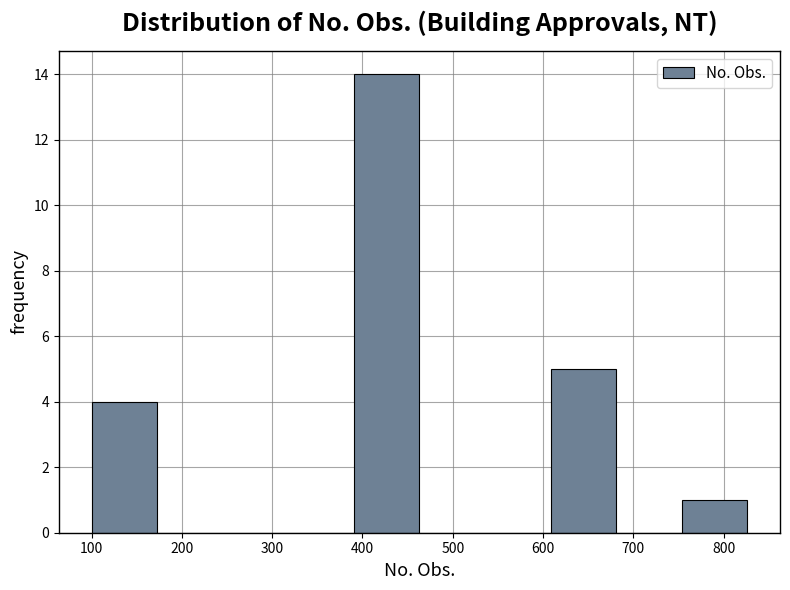

How tall is the bar that spans 390 to 460 on the x-axis? Neither the bar edges nor the heights are printed on the chart, so give them approximately, as read against the axes.

14